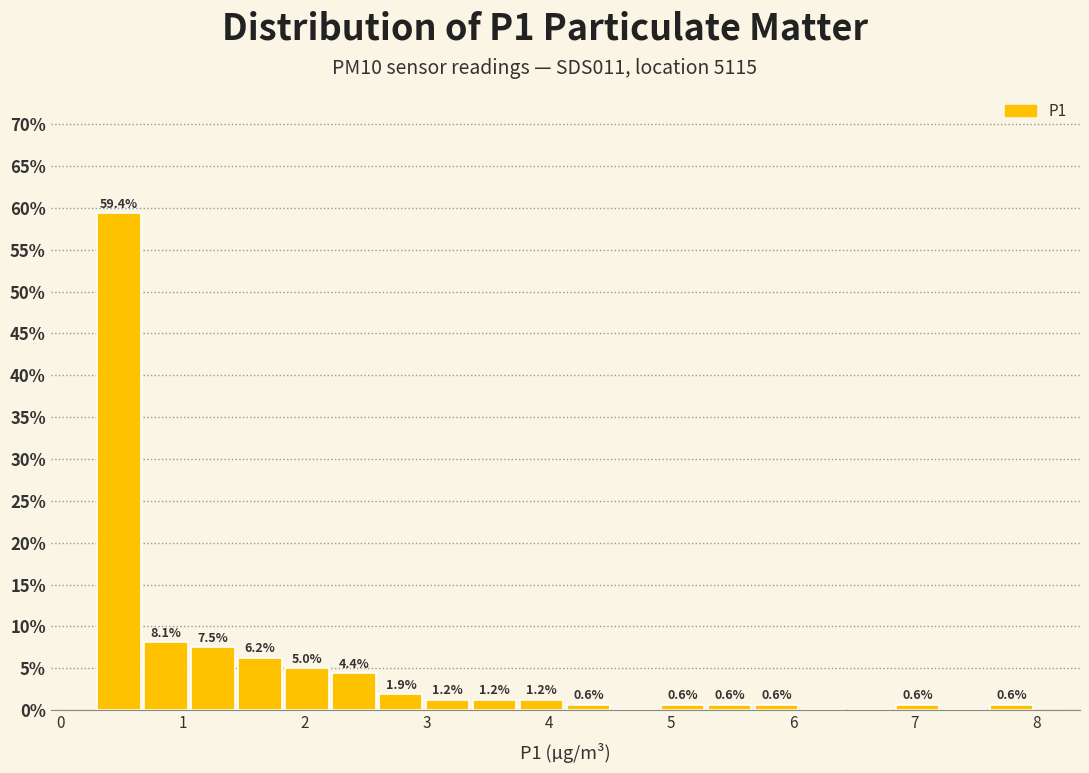

Around what value on the x-axis is the tallest bar? Give the approximate position of its centre, as read against the axis.

0.5